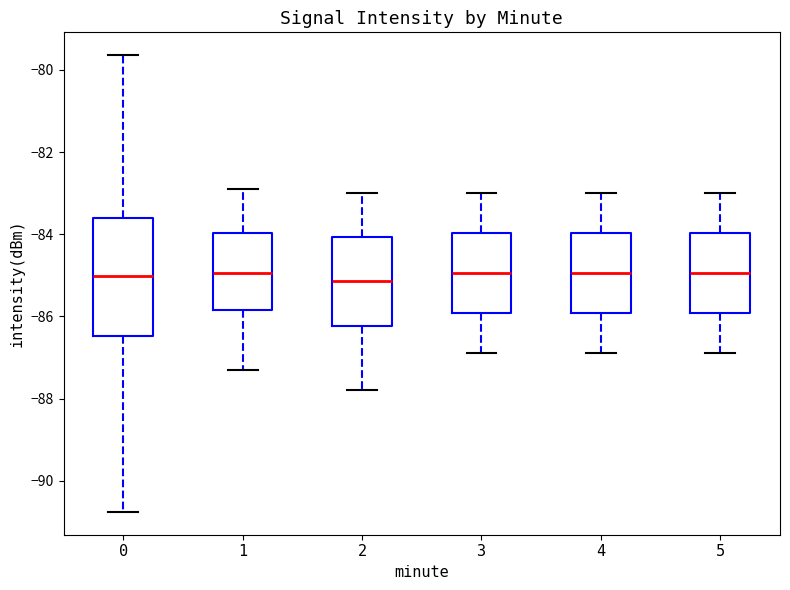

Where does the lower whisker of the box at x = 1 end on the y-axis? The values are not printed on the chart, so give them approximately, as read against the axis.

-87.2